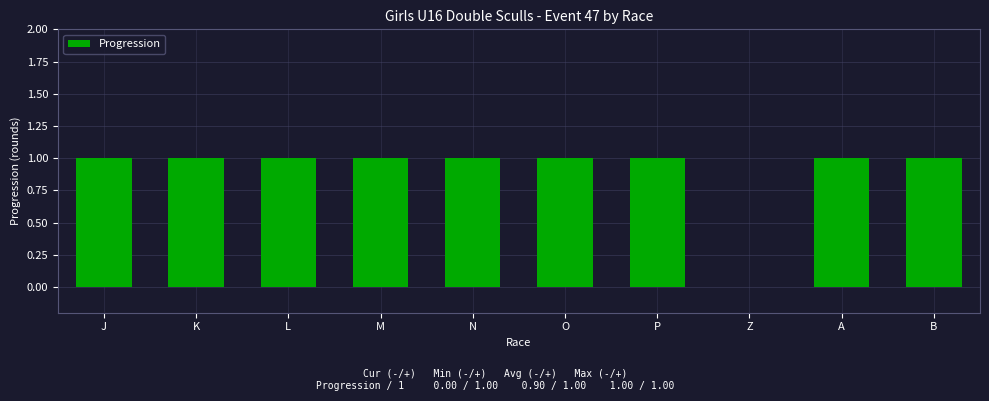

Reading right to left, list all the values displayed in this chart.

B=1	A=1	Z=0	P=1	O=1	N=1	M=1	L=1	K=1	J=1